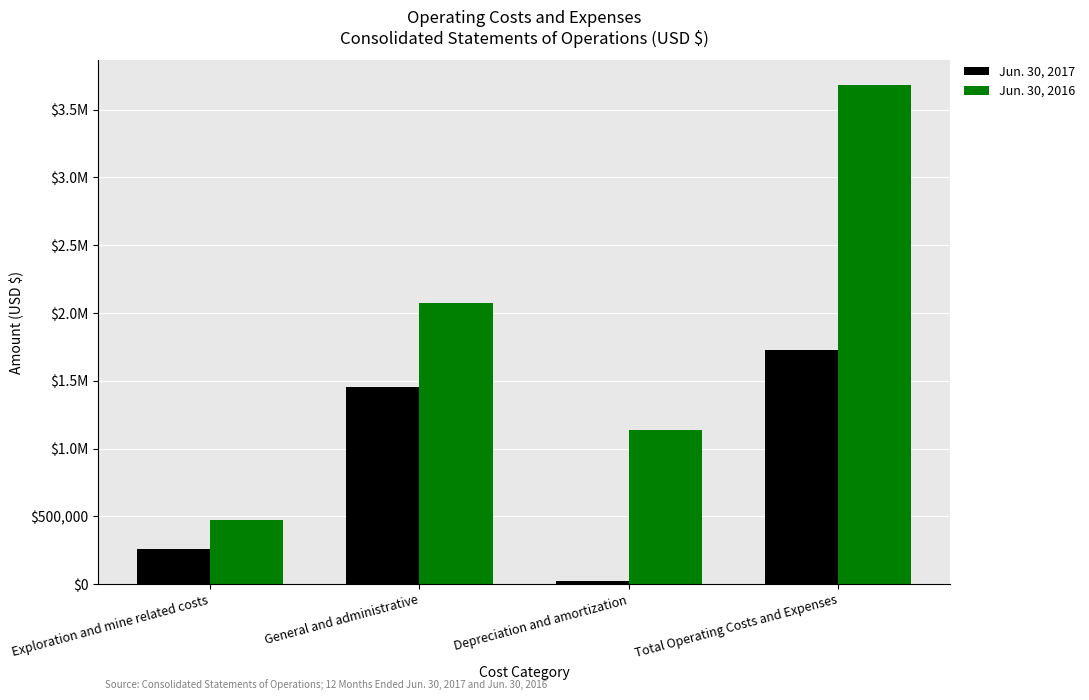

Reading left to right, what are all the values shown in this chart?

Jun. 30, 2017: Exploration and mine related costs=255917	General and administrative=1450797	Depreciation and amortization=21799	Total Operating Costs and Expenses=1728513
Jun. 30, 2016: Exploration and mine related costs=473497	General and administrative=2072116	Depreciation and amortization=1134112	Total Operating Costs and Expenses=3679725